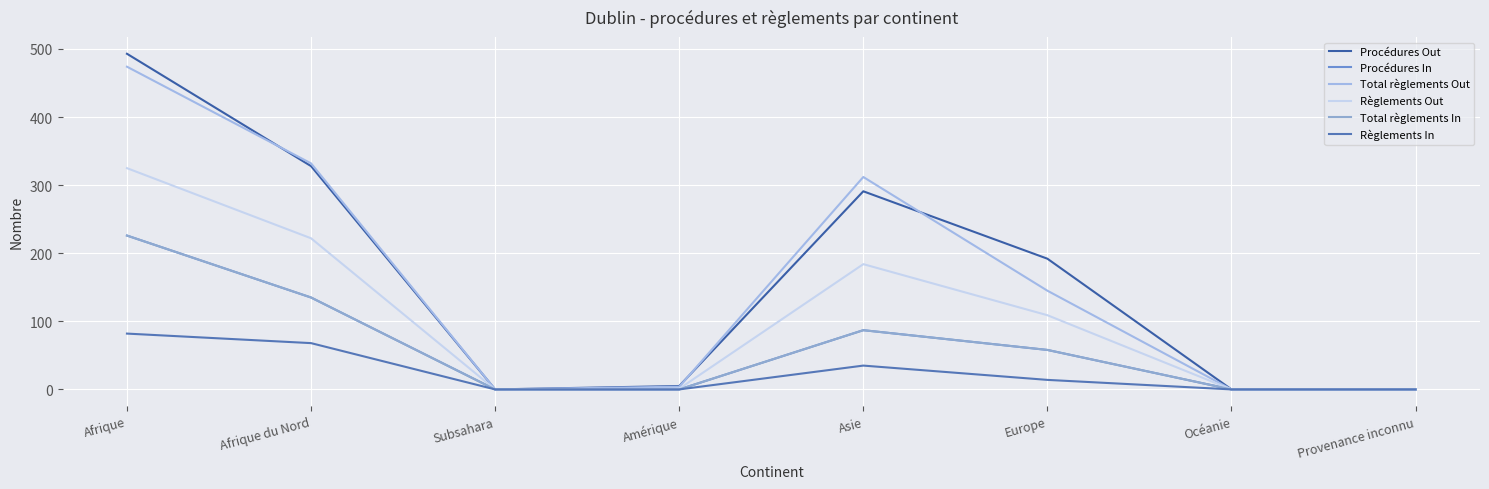

Does the chart display data point markers on the line(s)?

No